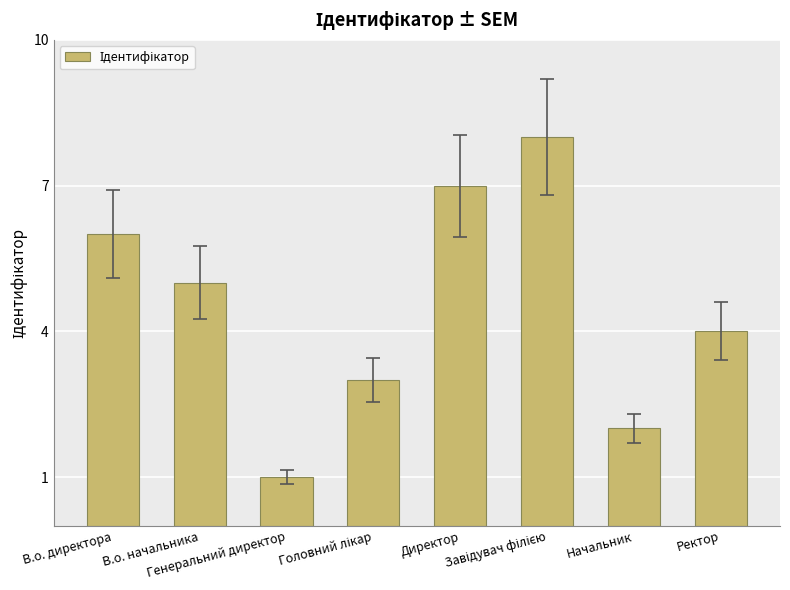

Count the number of data series in this chart.

1